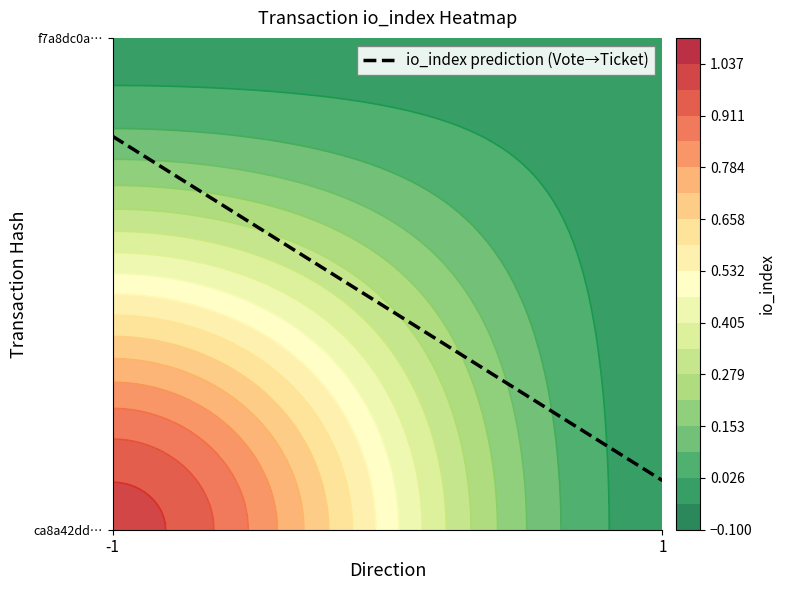

Which category has the lowest value across all series?

1